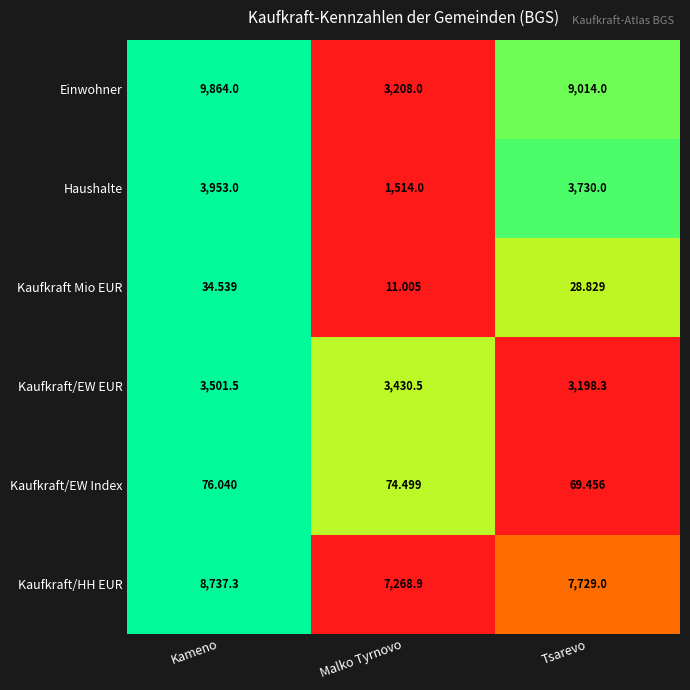

Rank the series at Malko Tyrnovo from highest to lowest value.

Kaufkraft/HH EUR, Kaufkraft/EW EUR, Einwohner, Haushalte, Kaufkraft/EW Index, Kaufkraft Mio EUR